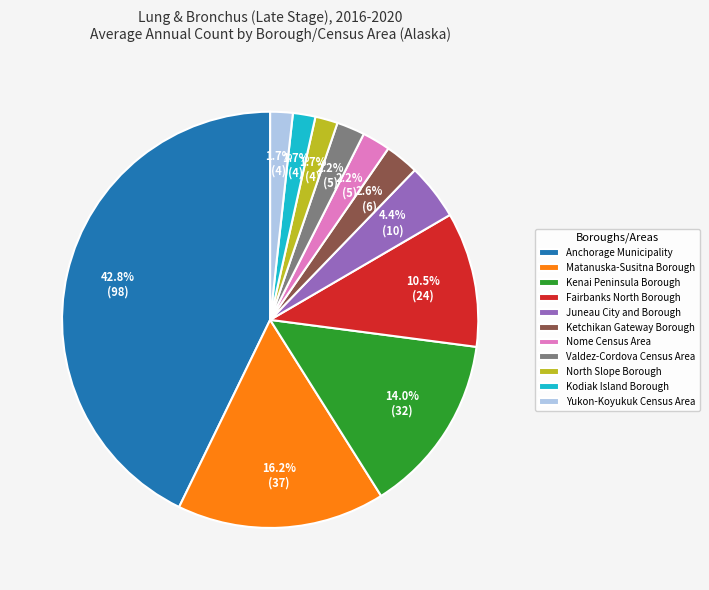

Count the number of slices in the pie.

11